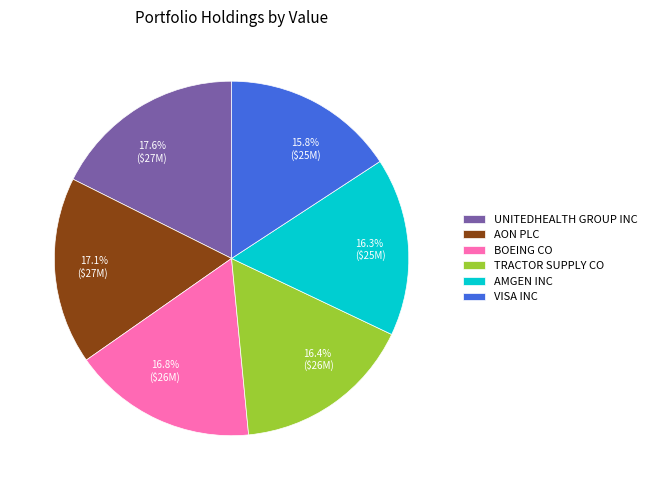

What is the ratio of the value at UNITEDHEALTH GROUP INC to the value at BOEING CO?

1.0